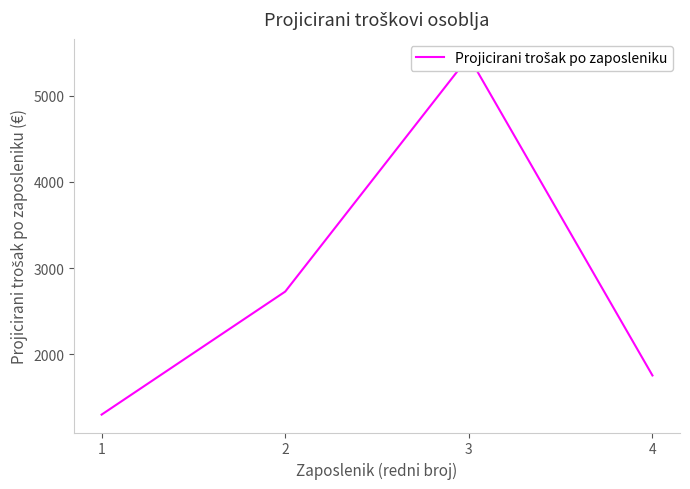

The value at 3 is 7700.1. True or false?

False